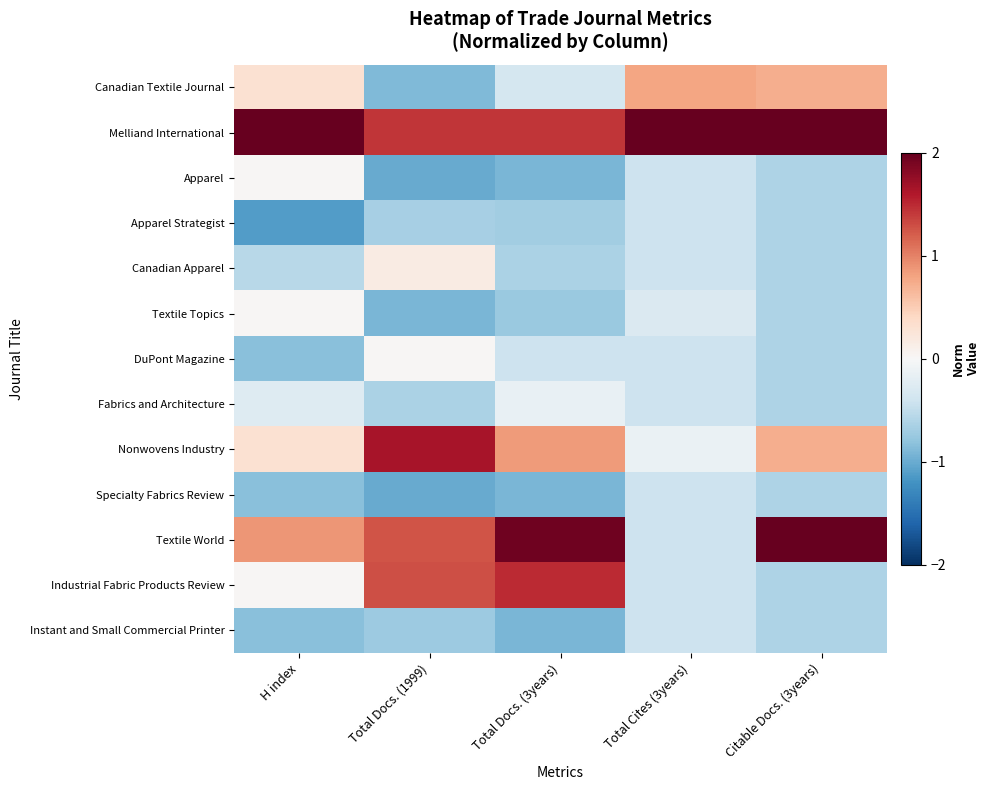

Reading left to right, what are all the values shown in this chart?

Canadian Textile Journal: H index=0.3	Total Docs. (1999)=-0.9	Total Docs. (3years)=-0.4	Total Cites (3years)=0.8	Citable Docs. (3years)=0.7
Melliand International: H index=2.9	Total Docs. (1999)=1.4	Total Docs. (3years)=1.4	Total Cites (3years)=3.3	Citable Docs. (3years)=2.1
Apparel: H index=0.0	Total Docs. (1999)=-1.0	Total Docs. (3years)=-0.9	Total Cites (3years)=-0.4	Citable Docs. (3years)=-0.6
Apparel Strategist: H index=-1.1	Total Docs. (1999)=-0.7	Total Docs. (3years)=-0.7	Total Cites (3years)=-0.4	Citable Docs. (3years)=-0.6
Canadian Apparel: H index=-0.6	Total Docs. (1999)=0.2	Total Docs. (3years)=-0.6	Total Cites (3years)=-0.4	Citable Docs. (3years)=-0.6
Textile Topics: H index=0.0	Total Docs. (1999)=-0.9	Total Docs. (3years)=-0.7	Total Cites (3years)=-0.3	Citable Docs. (3years)=-0.6
DuPont Magazine: H index=-0.8	Total Docs. (1999)=0.0	Total Docs. (3years)=-0.4	Total Cites (3years)=-0.4	Citable Docs. (3years)=-0.6
Fabrics and Architecture: H index=-0.3	Total Docs. (1999)=-0.6	Total Docs. (3years)=-0.1	Total Cites (3years)=-0.4	Citable Docs. (3years)=-0.6
Nonwovens Industry: H index=0.3	Total Docs. (1999)=1.7	Total Docs. (3years)=0.9	Total Cites (3years)=-0.1	Citable Docs. (3years)=0.7
Specialty Fabrics Review: H index=-0.8	Total Docs. (1999)=-1.0	Total Docs. (3years)=-0.9	Total Cites (3years)=-0.4	Citable Docs. (3years)=-0.6
Textile World: H index=0.9	Total Docs. (1999)=1.3	Total Docs. (3years)=1.9	Total Cites (3years)=-0.4	Citable Docs. (3years)=2.1
Industrial Fabric Products Review: H index=0.0	Total Docs. (1999)=1.3	Total Docs. (3years)=1.5	Total Cites (3years)=-0.4	Citable Docs. (3years)=-0.6
Instant and Small Commercial Printer: H index=-0.8	Total Docs. (1999)=-0.7	Total Docs. (3years)=-0.9	Total Cites (3years)=-0.4	Citable Docs. (3years)=-0.6